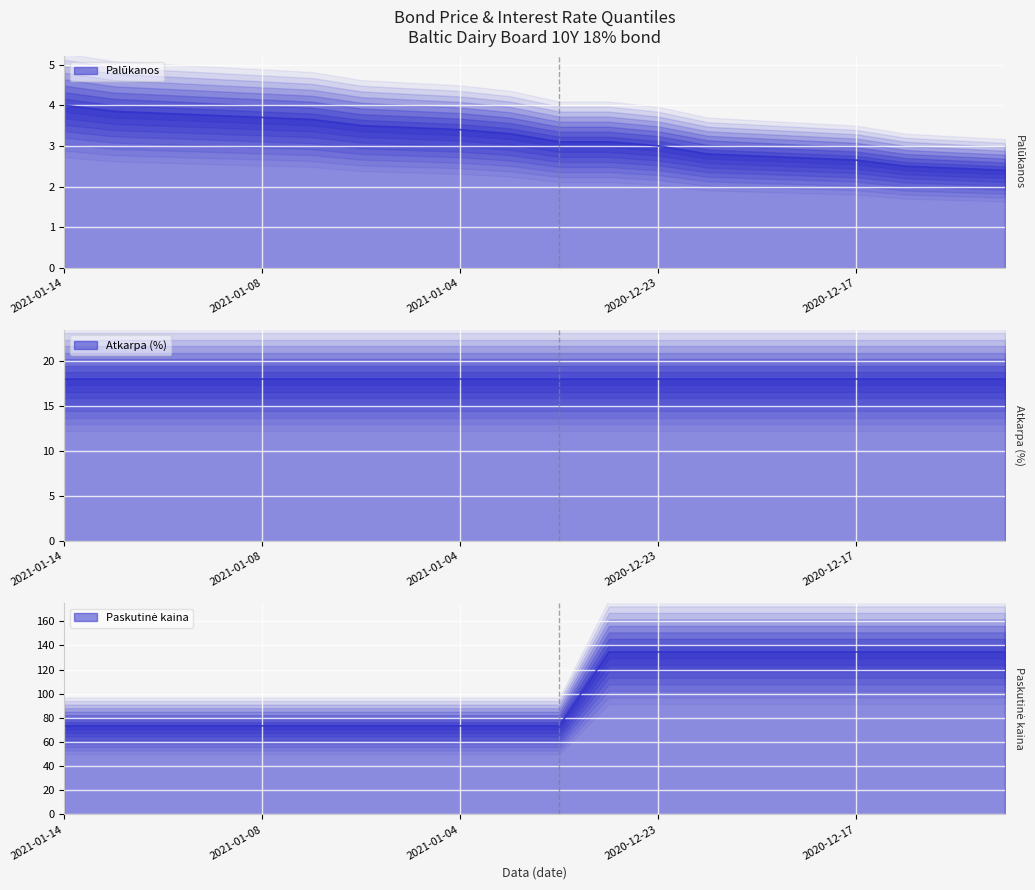

Which has a higher value, 2021-01-08 or 2021-01-11?

2021-01-11